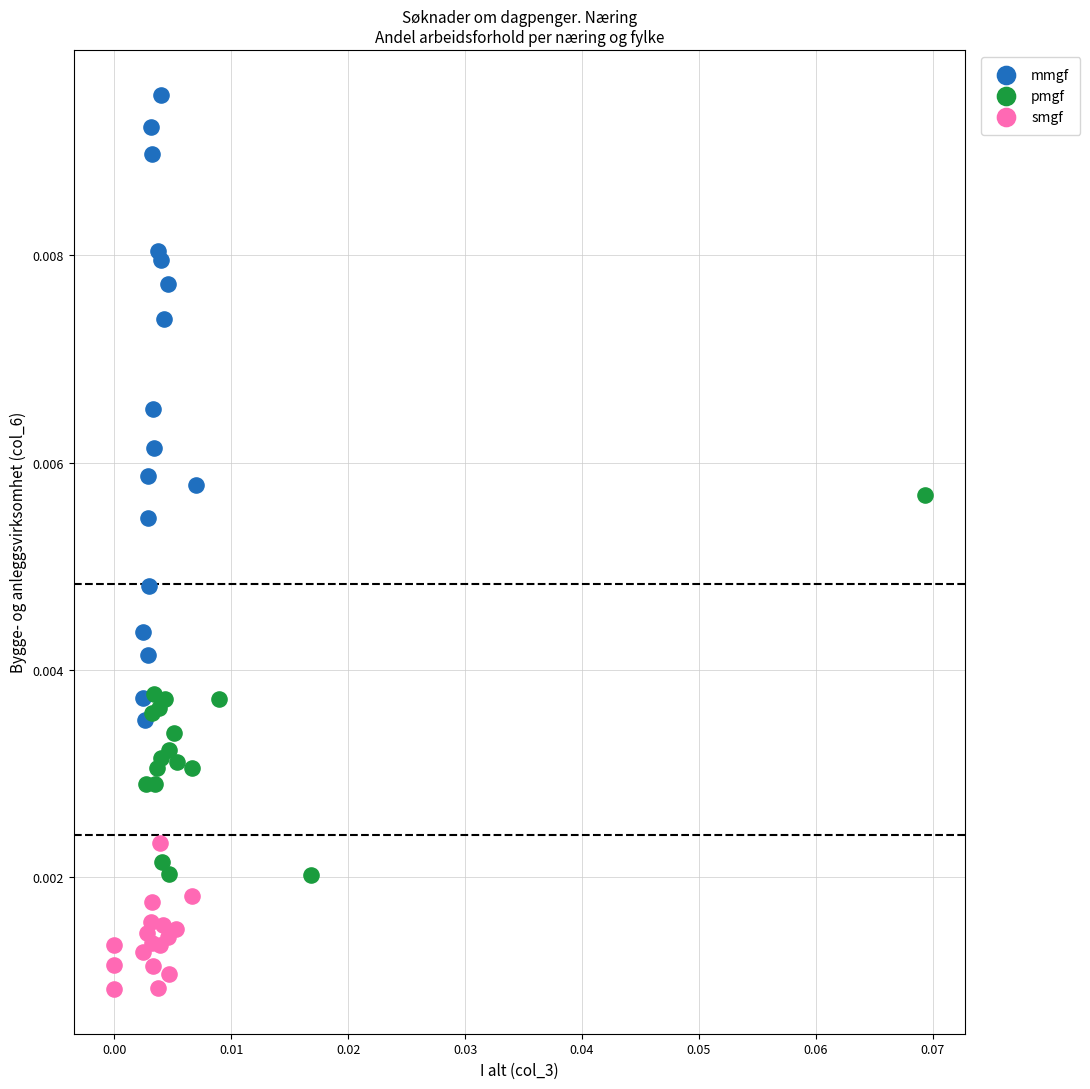

Which series contains the lowest Y value?

smgf